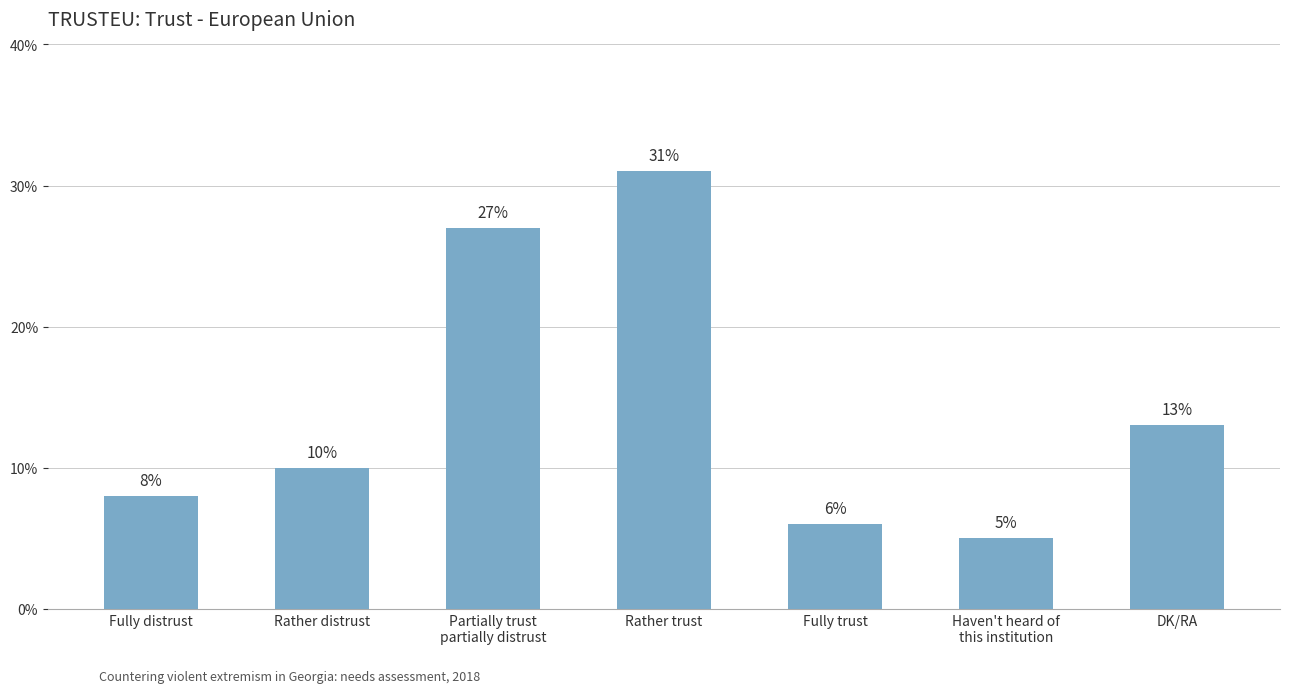

List the labels in order of value, smallest first.

Haven't heard of
this institution, Fully trust, Fully distrust, Rather distrust, DK/RA, Partially trust
partially distrust, Rather trust